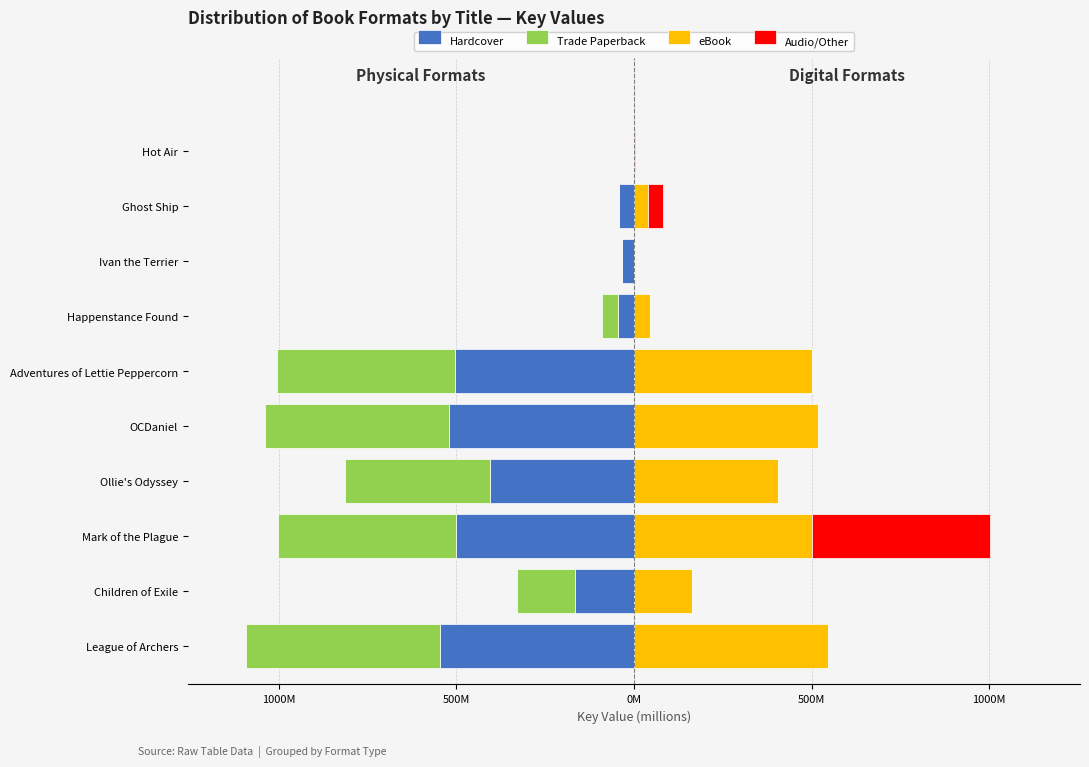

How many groups of bars are there?

10